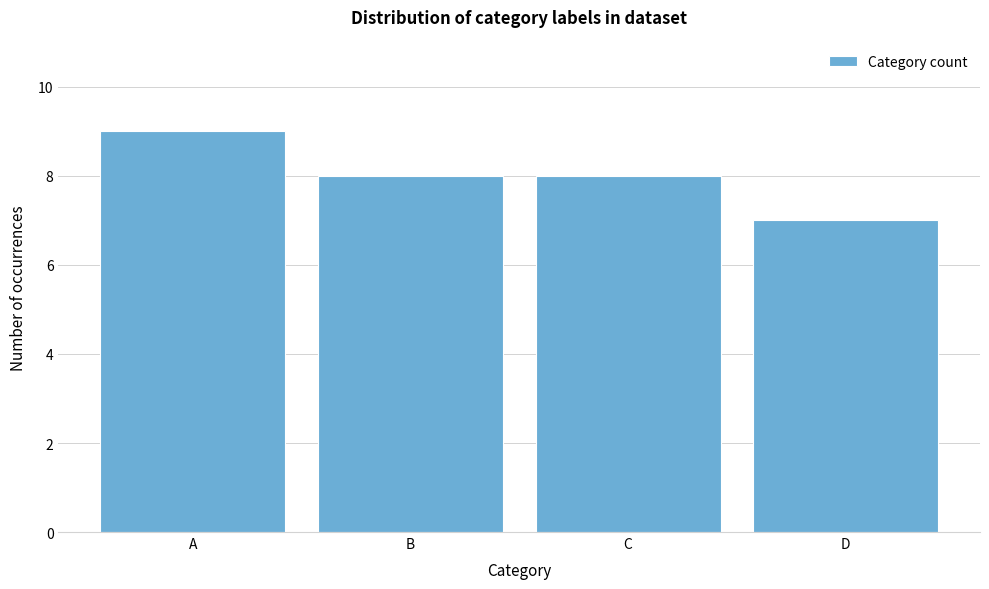

Reading right to left, transcribe all the data shown in this chart.

7	8	8	9